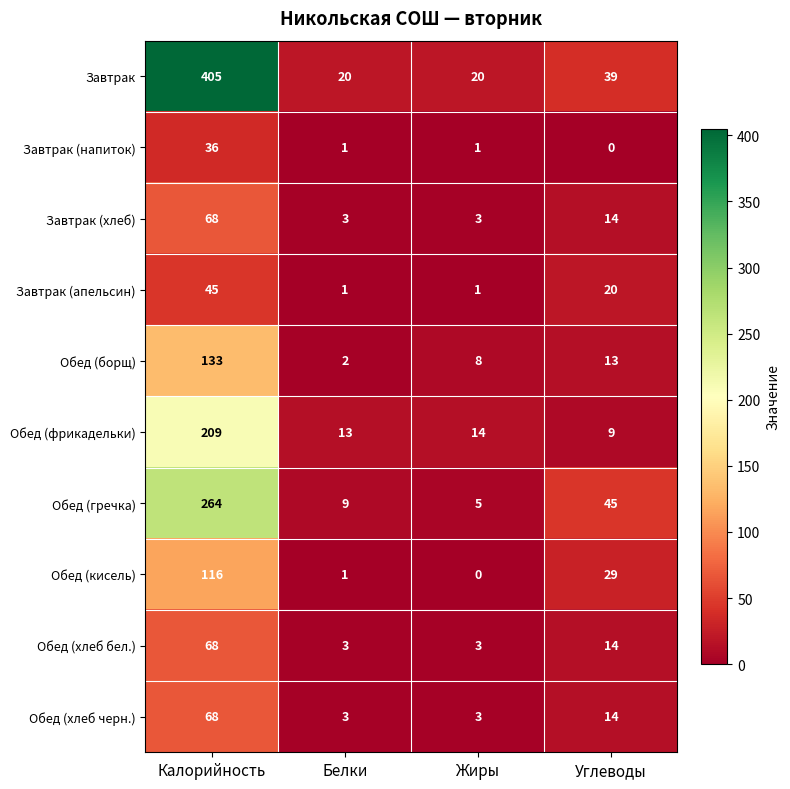

Which series has the largest total across all categories?

Завтрак